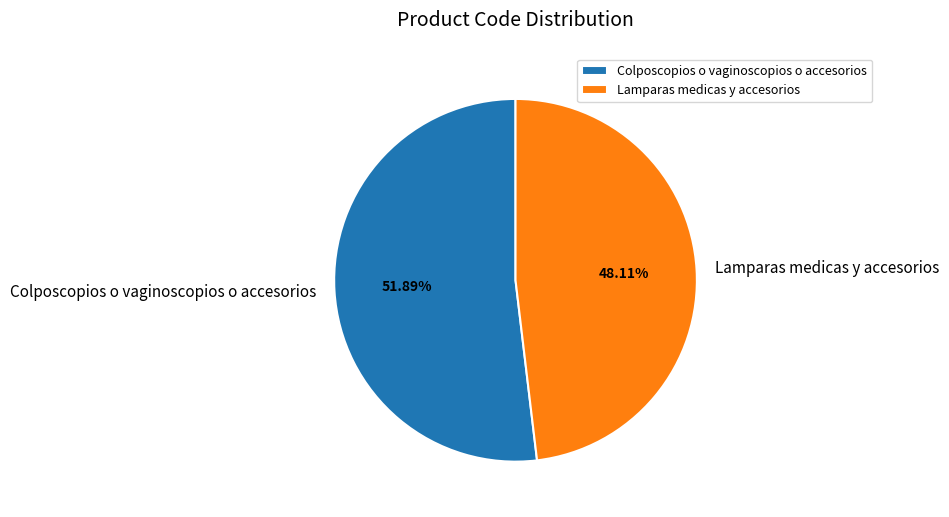

What is the smallest slice in the pie chart?

Lamparas medicas y accesorios